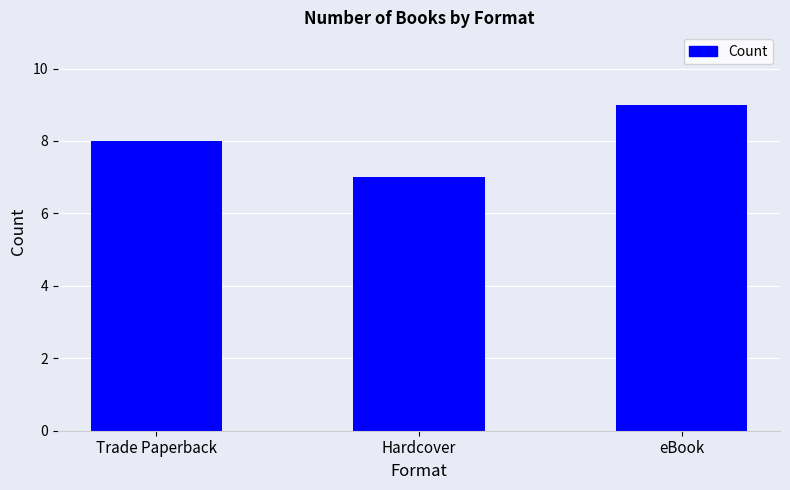

What position from the left is Hardcover?

2